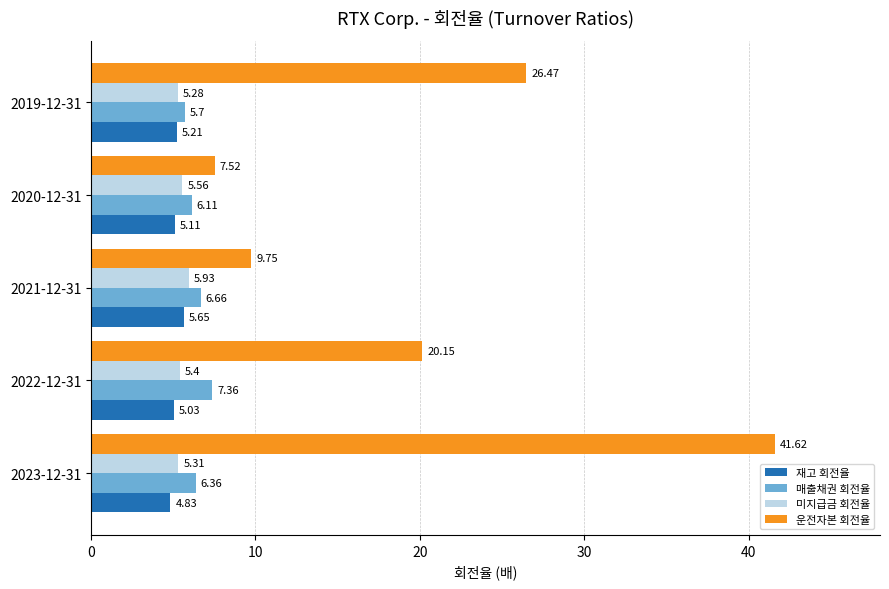

Which series has the largest total across all categories?

운전자본 회전율